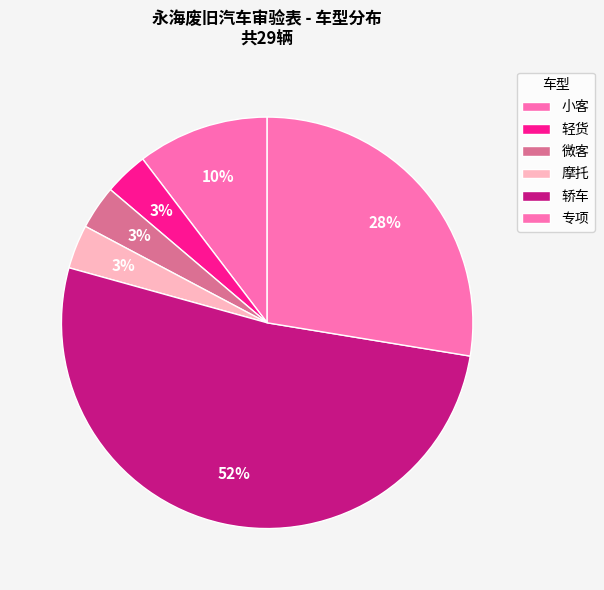

What is the change in value from 摩托 to 轿车?

+14